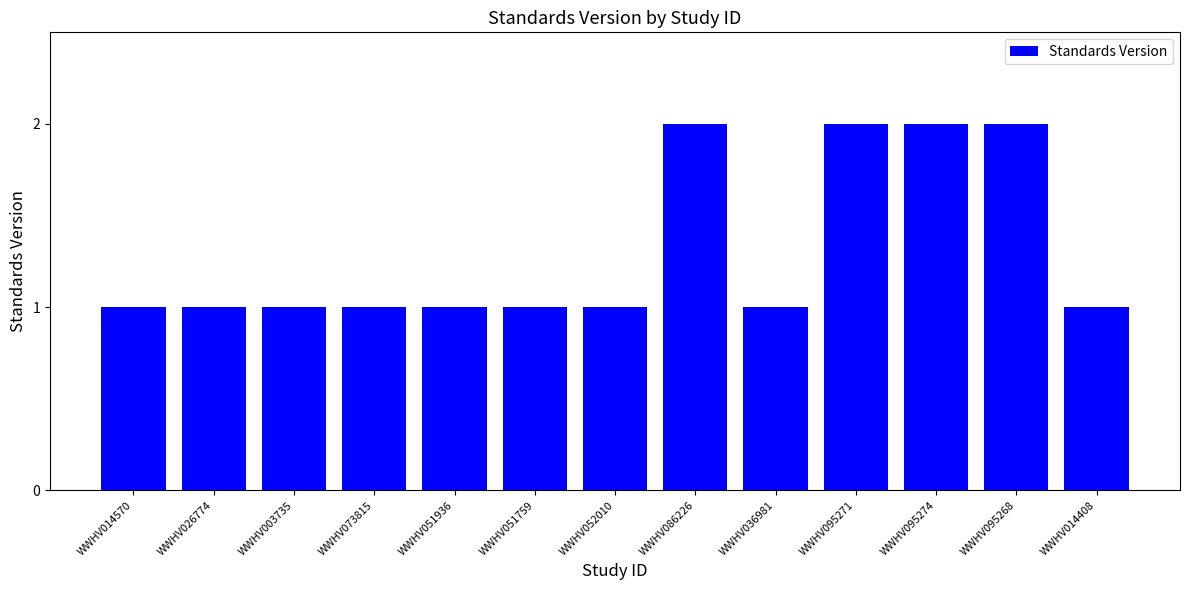

Between WWHV095274 and WWHV014408, which is larger?

WWHV095274